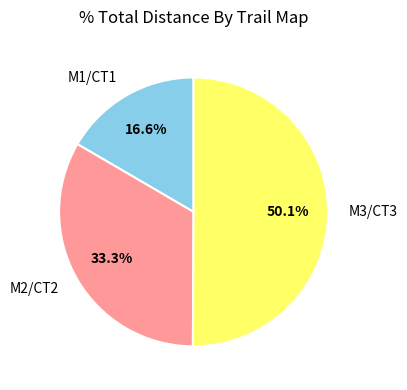

To the nearest percent, what is the average slice percentage?

33%